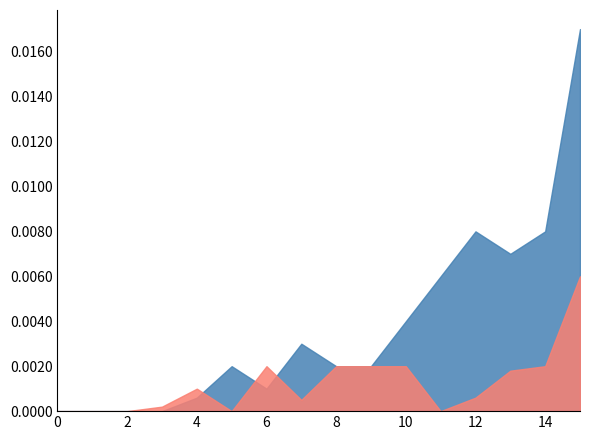

The Se series shows -0.0 at 12. True or false?

False